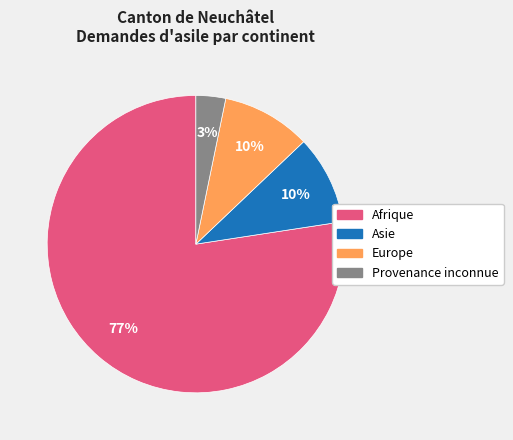

To the nearest percent, what is the difference between the largest and smallest slice percentages?

74%